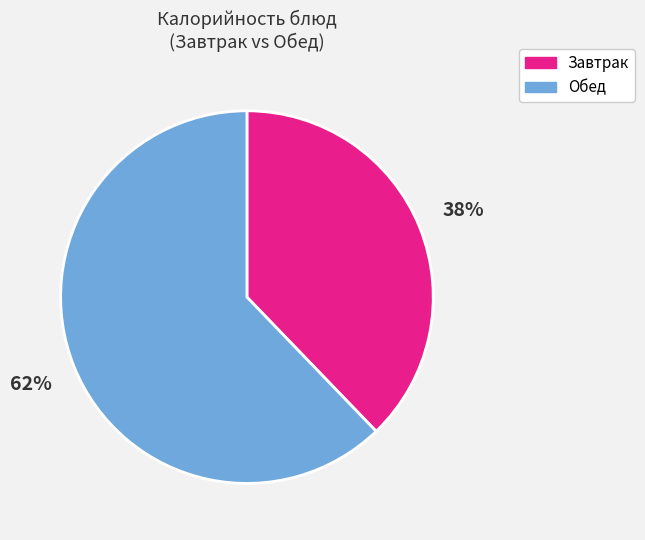

To the nearest percent, what is the difference between the largest and smallest slice percentages?

24%